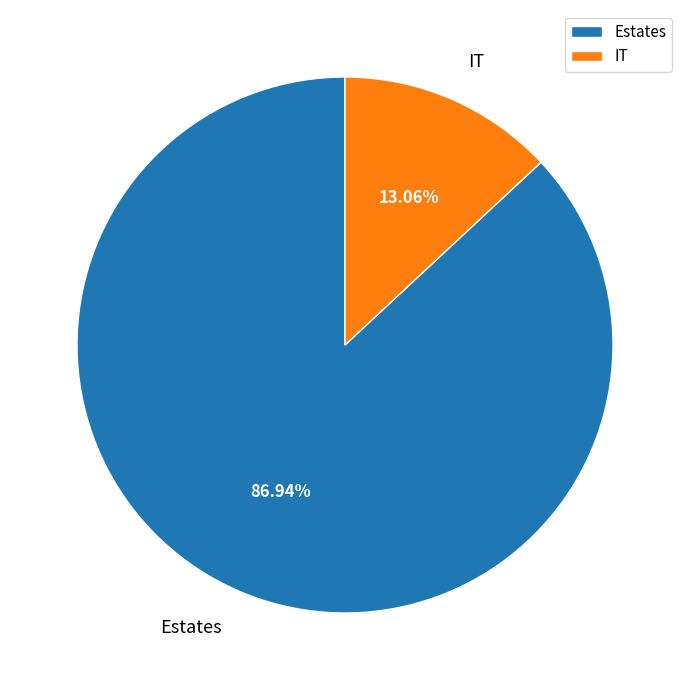

What is the total percentage of IT and Estates?

100.0%